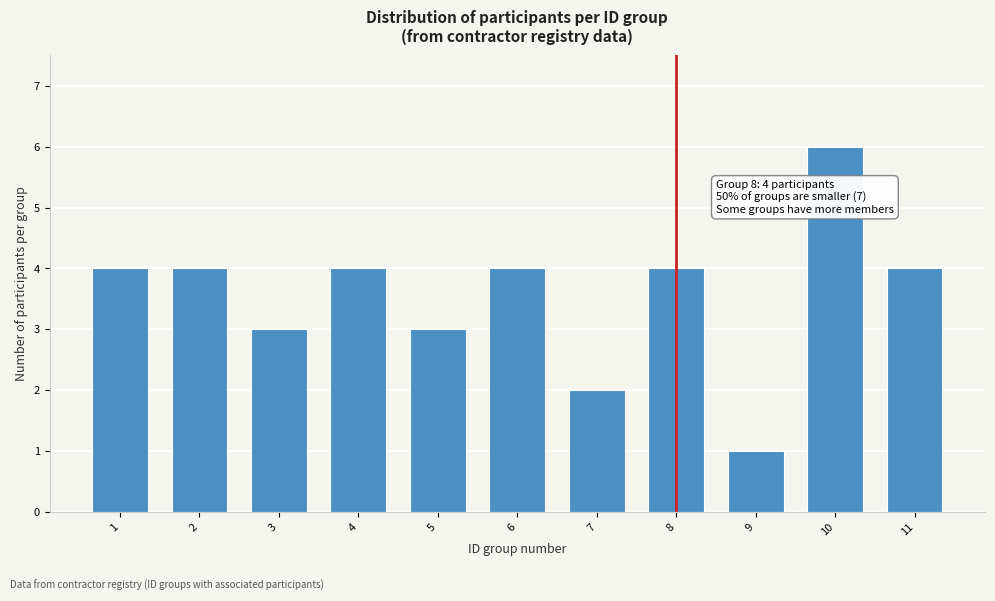

Reading left to right, list all the values displayed in this chart.

4	4	3	4	3	4	2	4	1	6	4